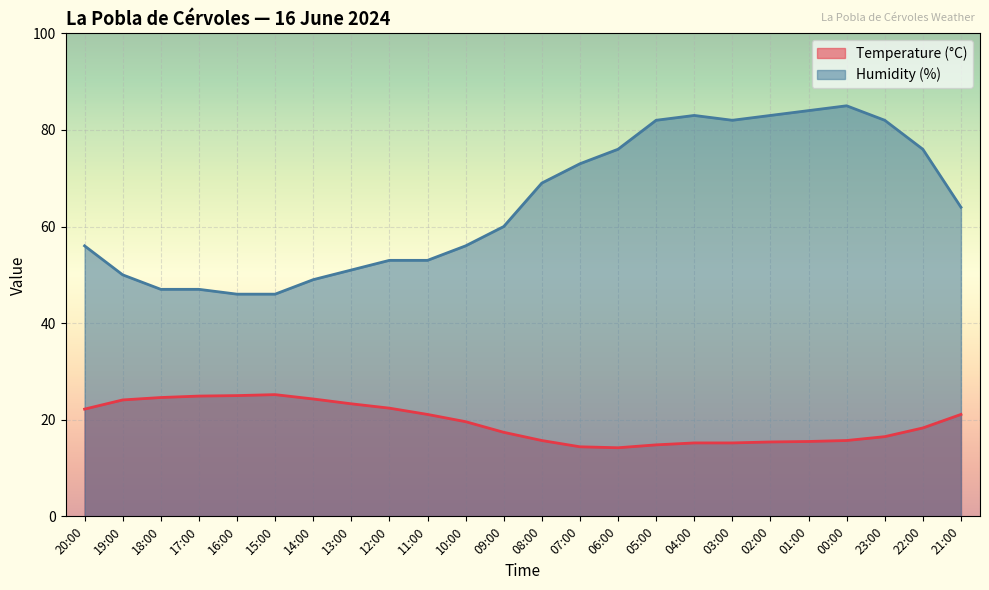

Is it true that Temperature (°C) equals 14.2 at 06:00?

True